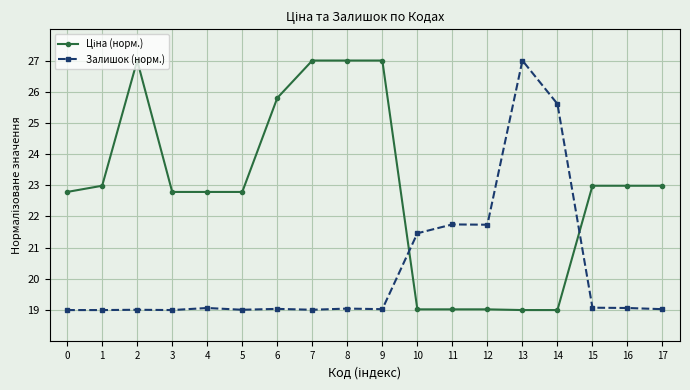

How many lines are shown in the chart?

2